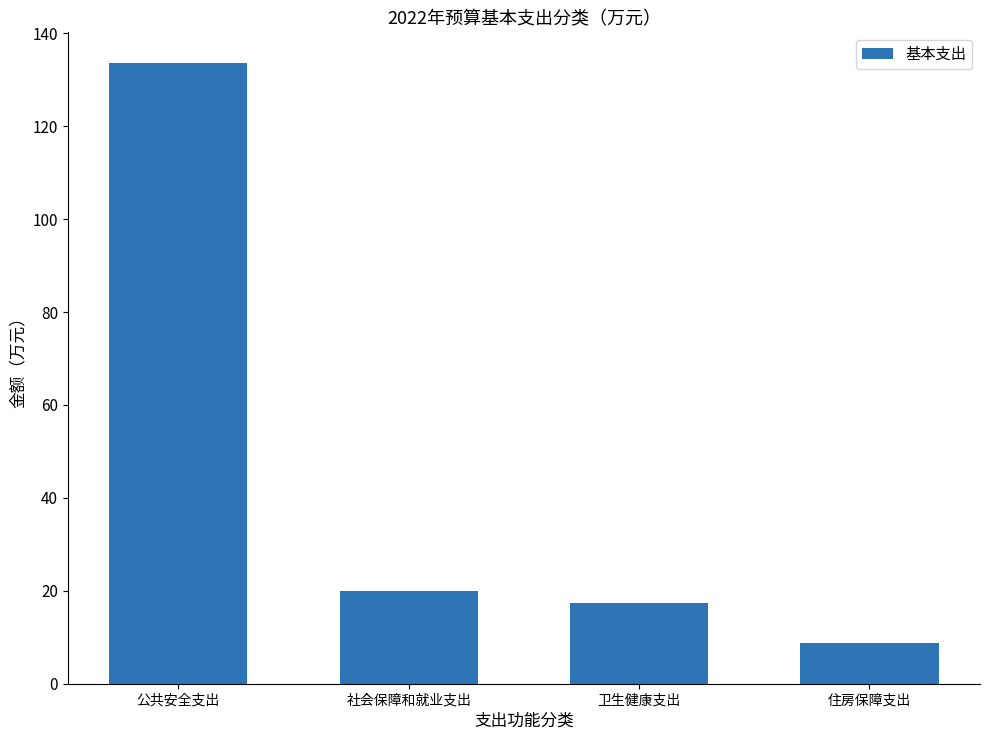

True or false: the data shows 10.7 at 社会保障和就业支出.

False